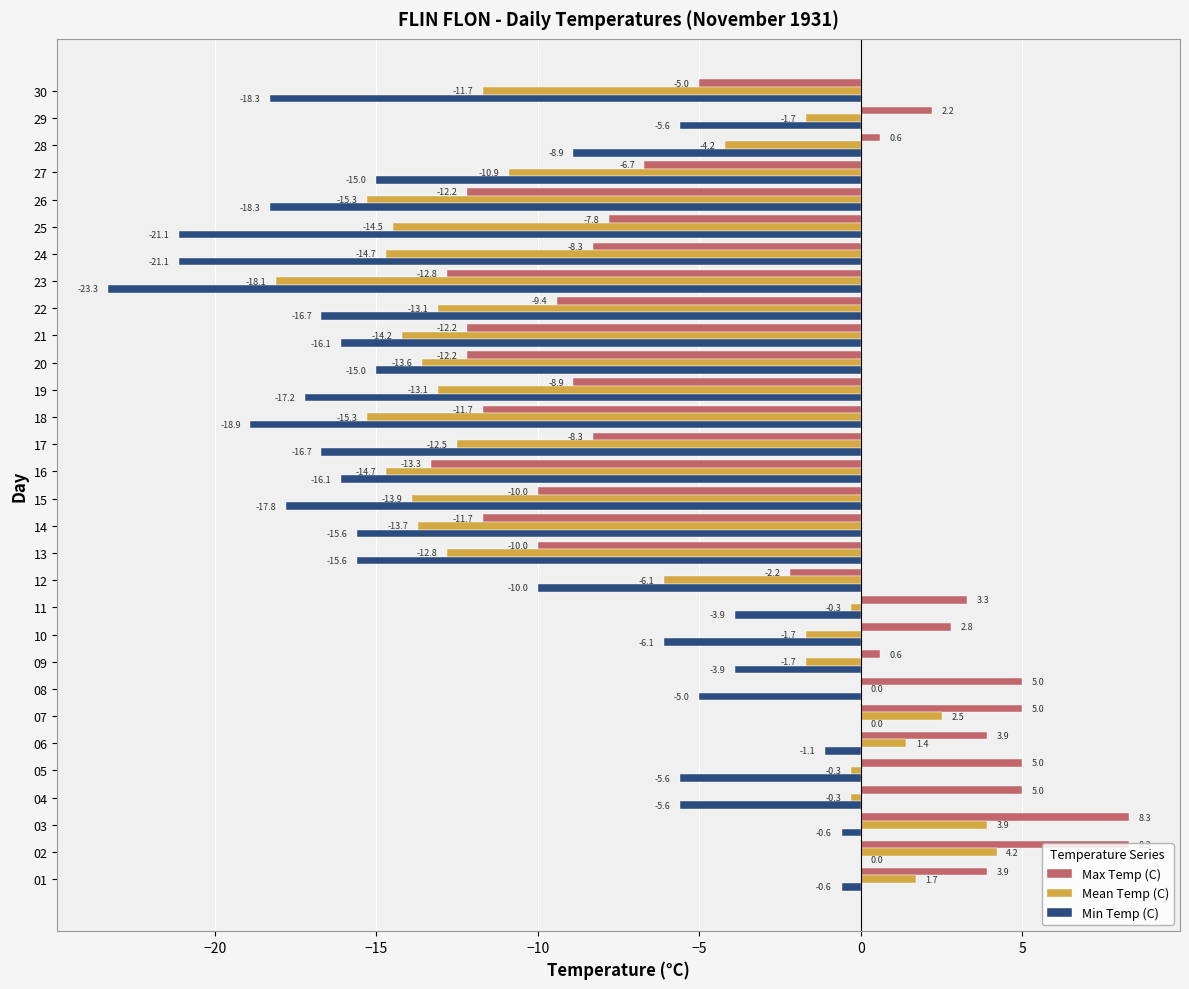

What is the approximate value of Max Temp (C) at 01?

3.9